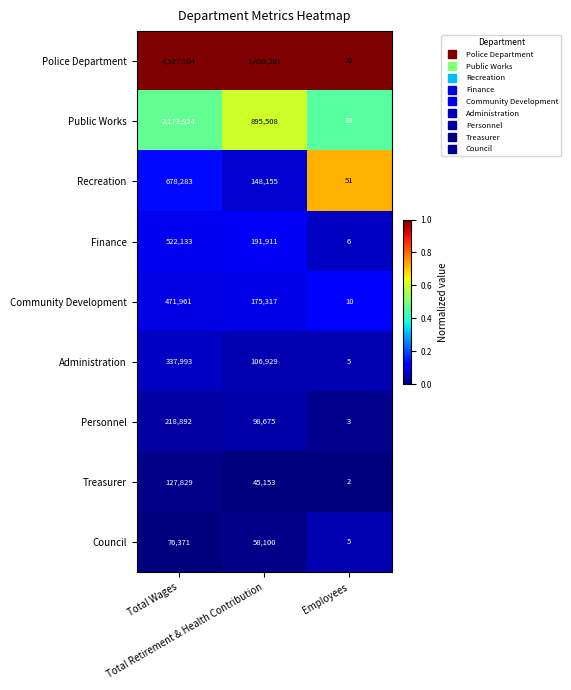

List the series in order of their peak value, highest first.

Police Department, Public Works, Recreation, Finance, Community Development, Administration, Personnel, Treasurer, Council